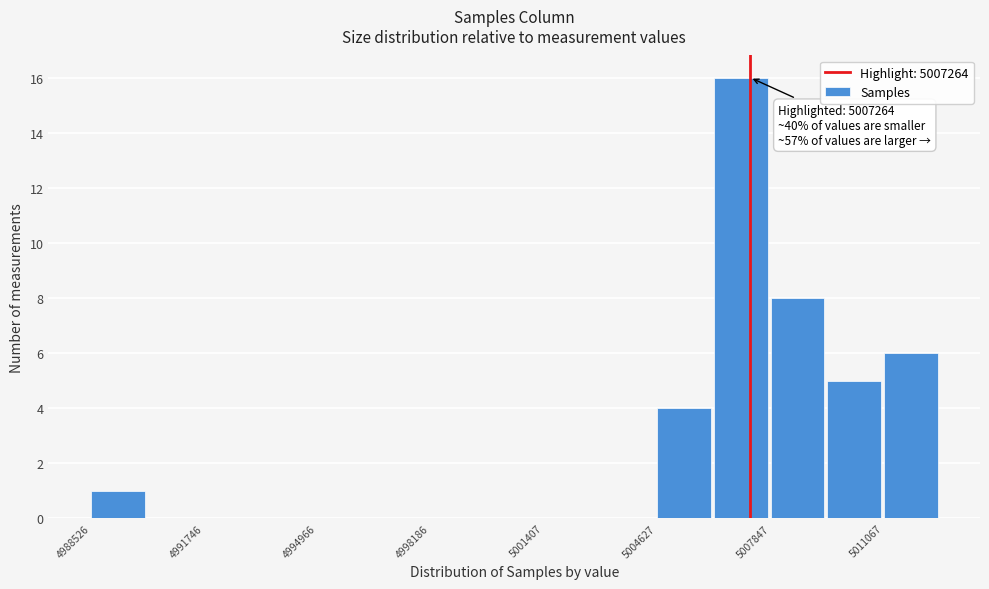

Read against the x-axis, roughly where is the centre of the tallest bar?

5007000